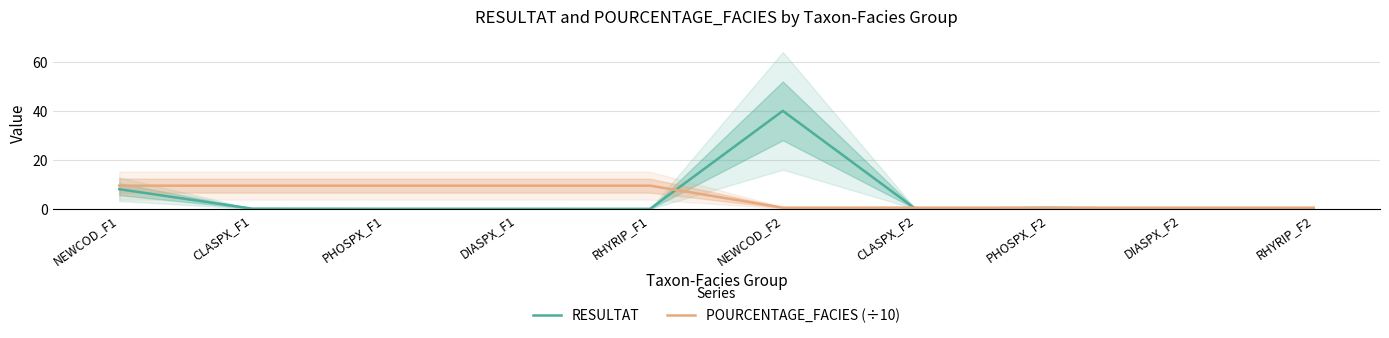

How many lines are shown in the chart?

2